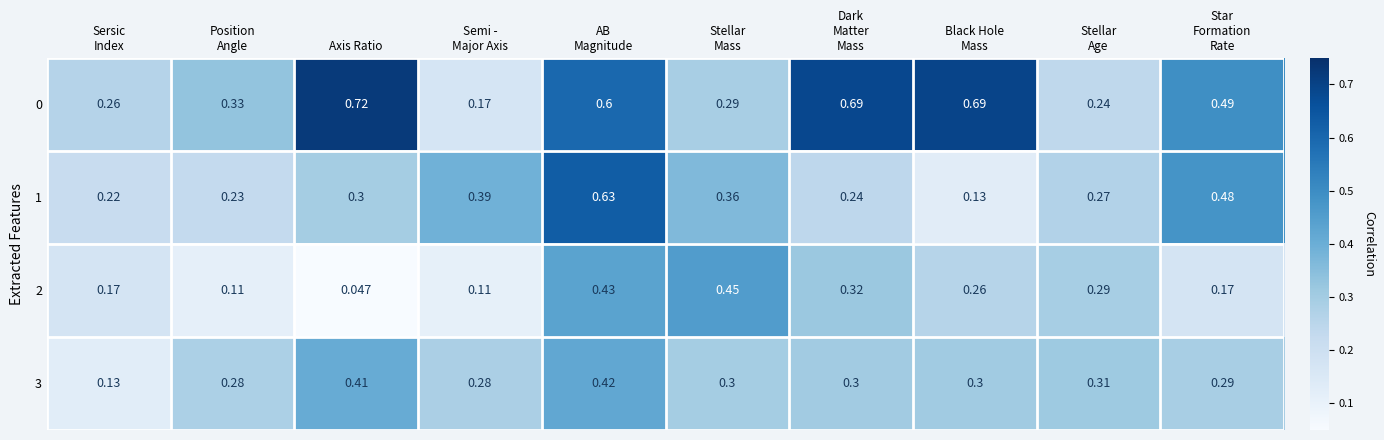

How many distinct data groups are displayed?

4